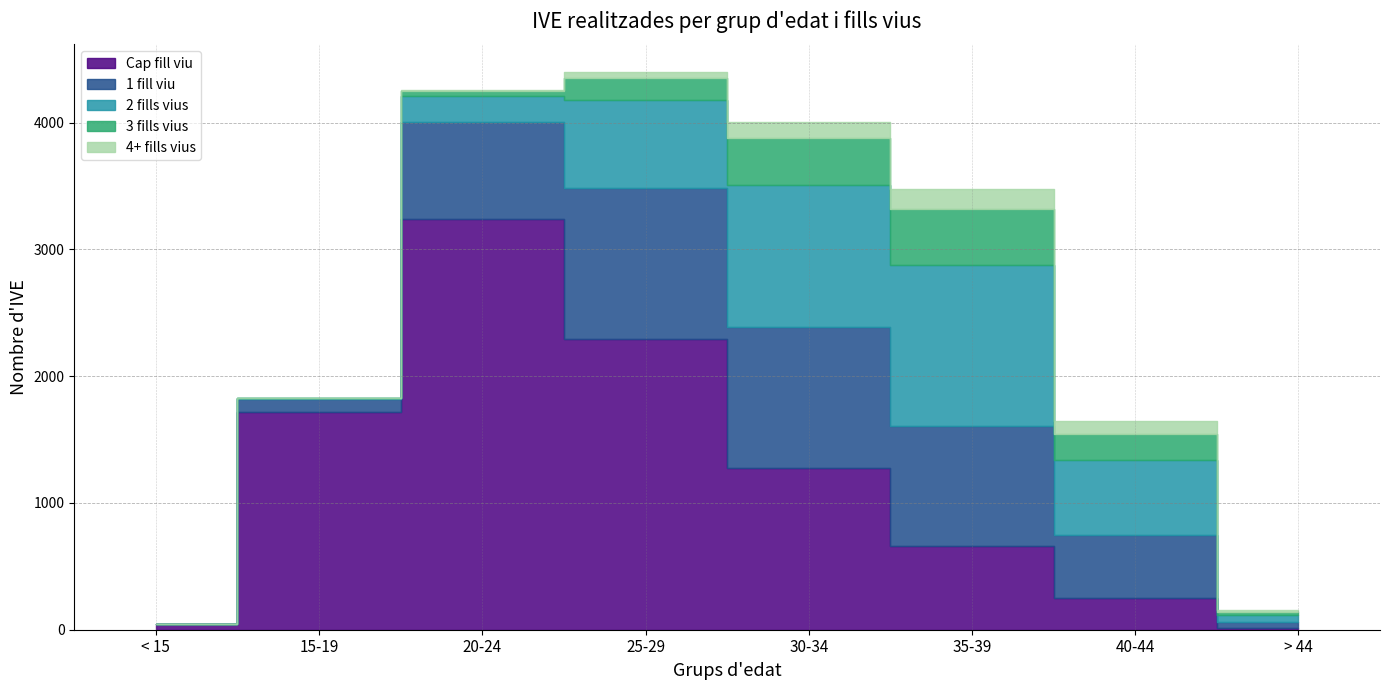

What is the highest value of the 2 fills vius series?

1266